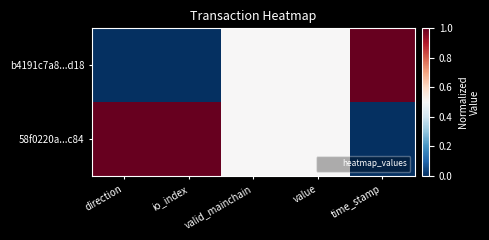

Rank the series by their average value, from highest to lowest.

58f0220a...c84, b4191c7a8...d18